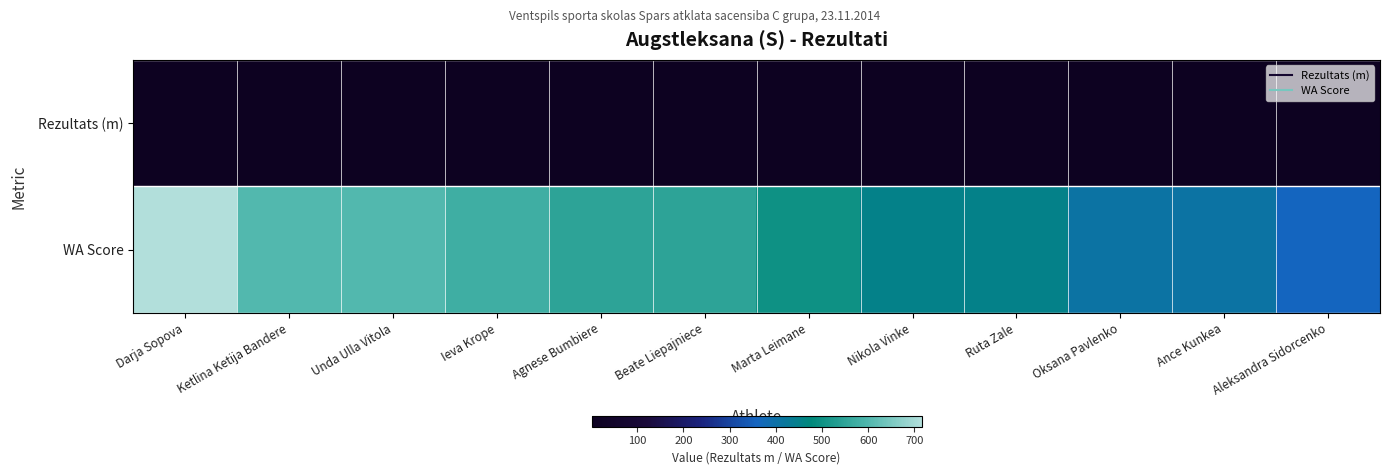

At how many categories does at least one series exceed 698?

1